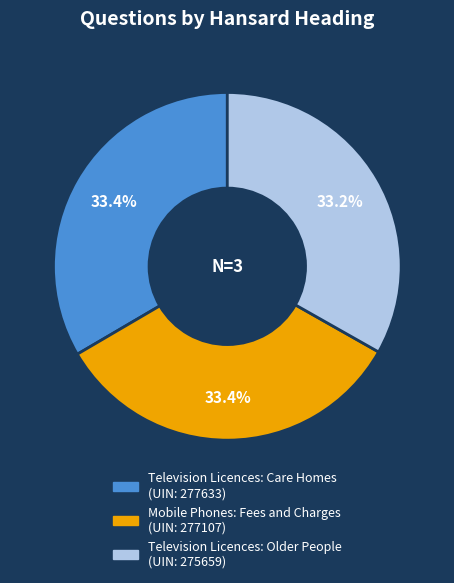

What is the ratio of the value at Mobile Phones: Fees and Charges to the value at Television Licences: Older People?

1.0